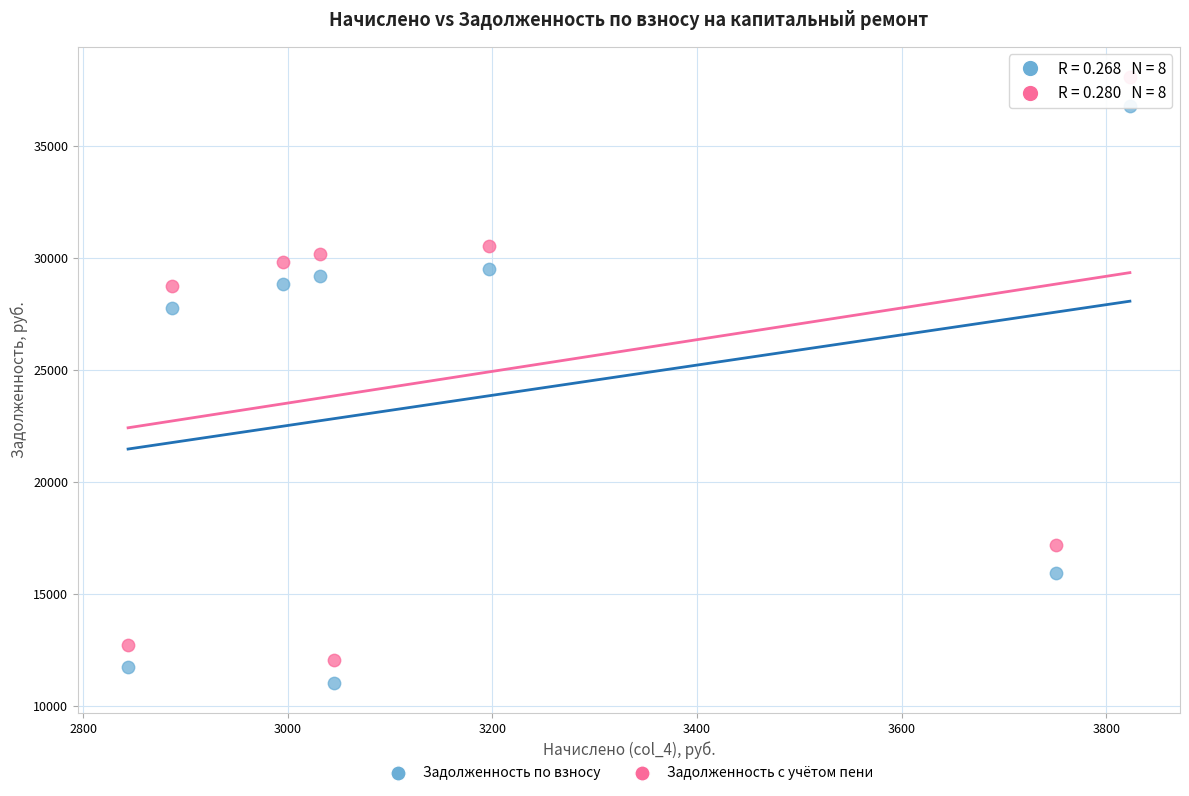

Across all data points, what is the range of X values (max minus min)?

979.2